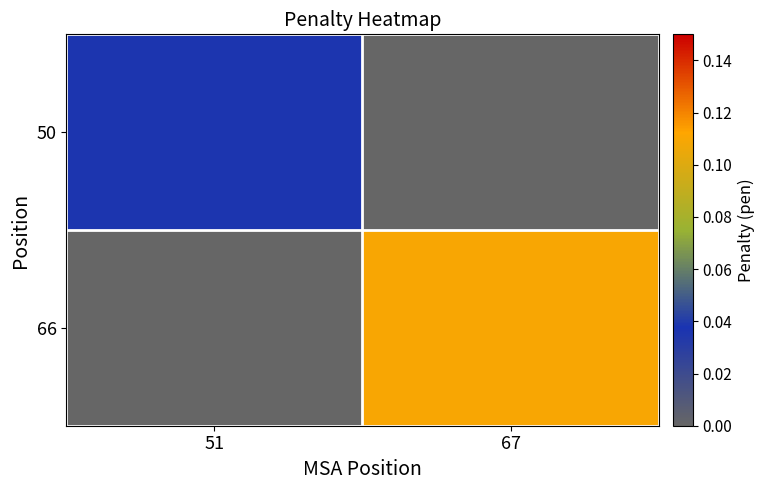

List the series in order of their overall mean, highest first.

66, 50